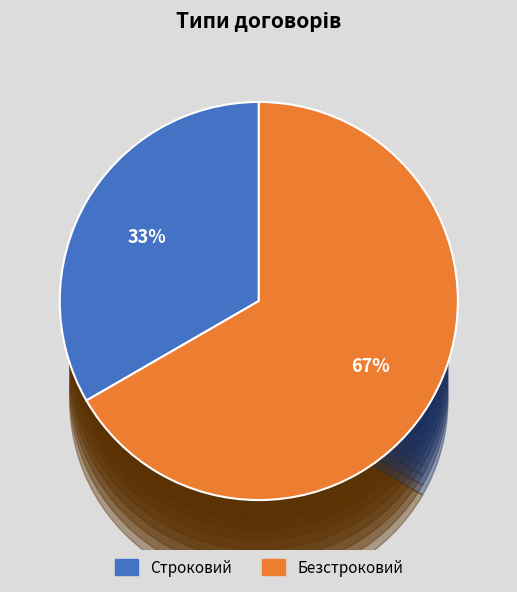

The Безстроковий slice represents 58% of the pie. True or false?

False